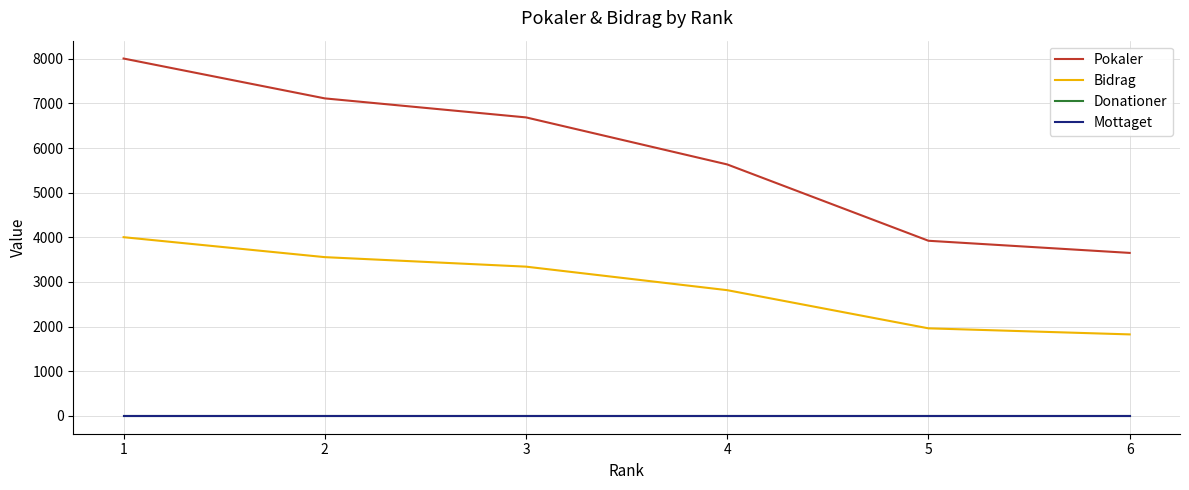

How many lines are shown in the chart?

4